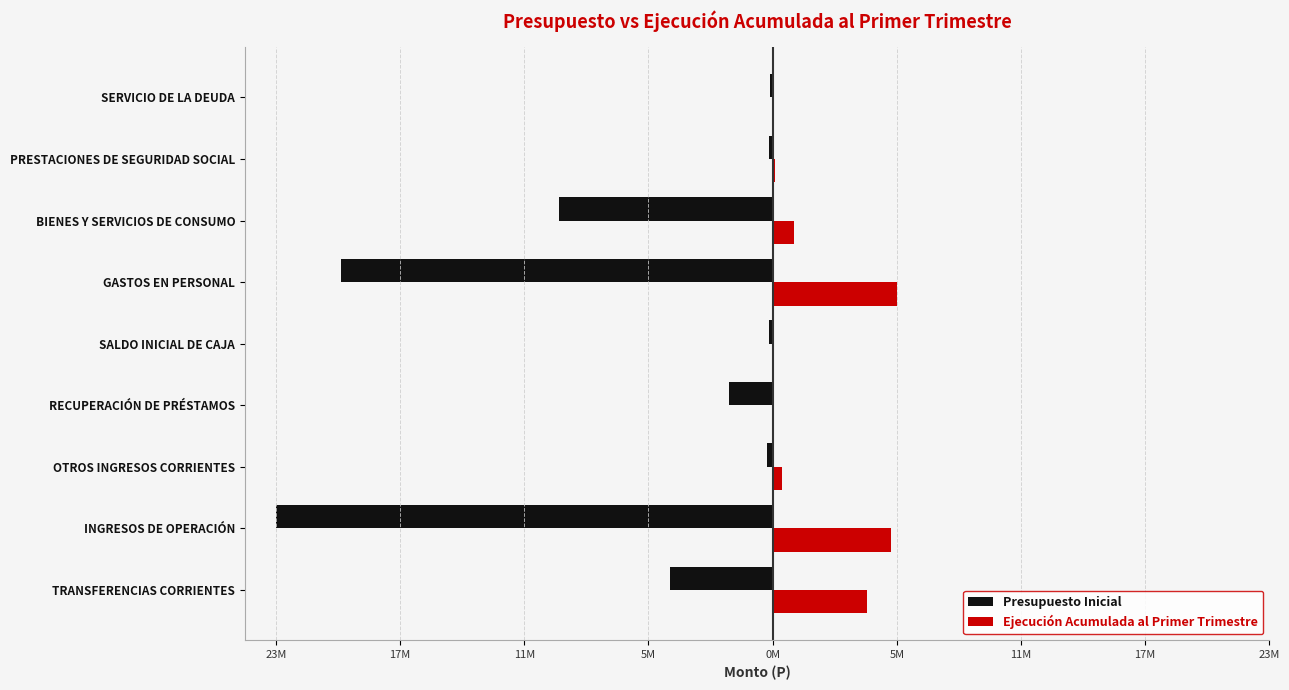

Reading left to right, transcribe all the data shown in this chart.

Presupuesto Inicial: -4808557	-23278617	-242833	-2058665	-155700	-20236722	-10029692	-174158	-103800
Ejecución Acumulada al Primer Trimestre: 4400000	5536432	438200	0	0	5808801	989064	125833	0